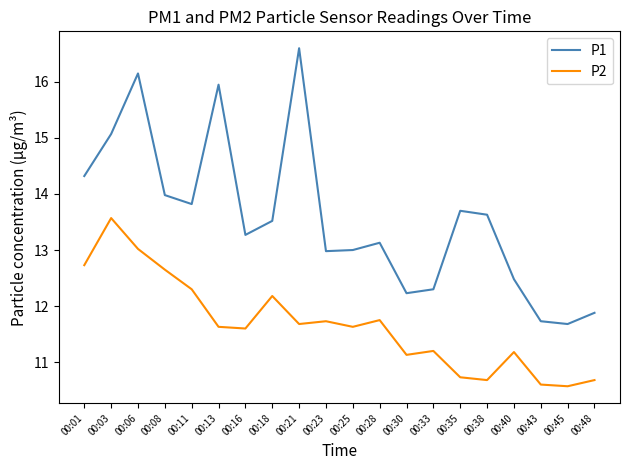

Is the value of P1 at 00:16 greater than the value of P2 at 00:48?

Yes